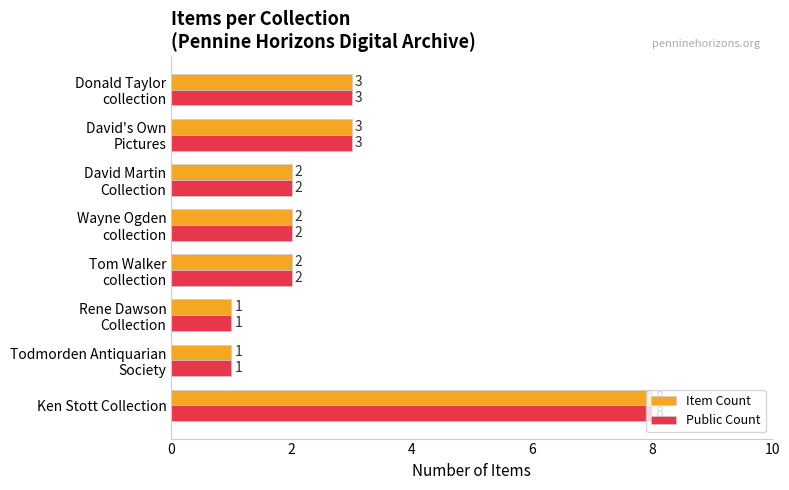

What is the greatest value displayed?

8